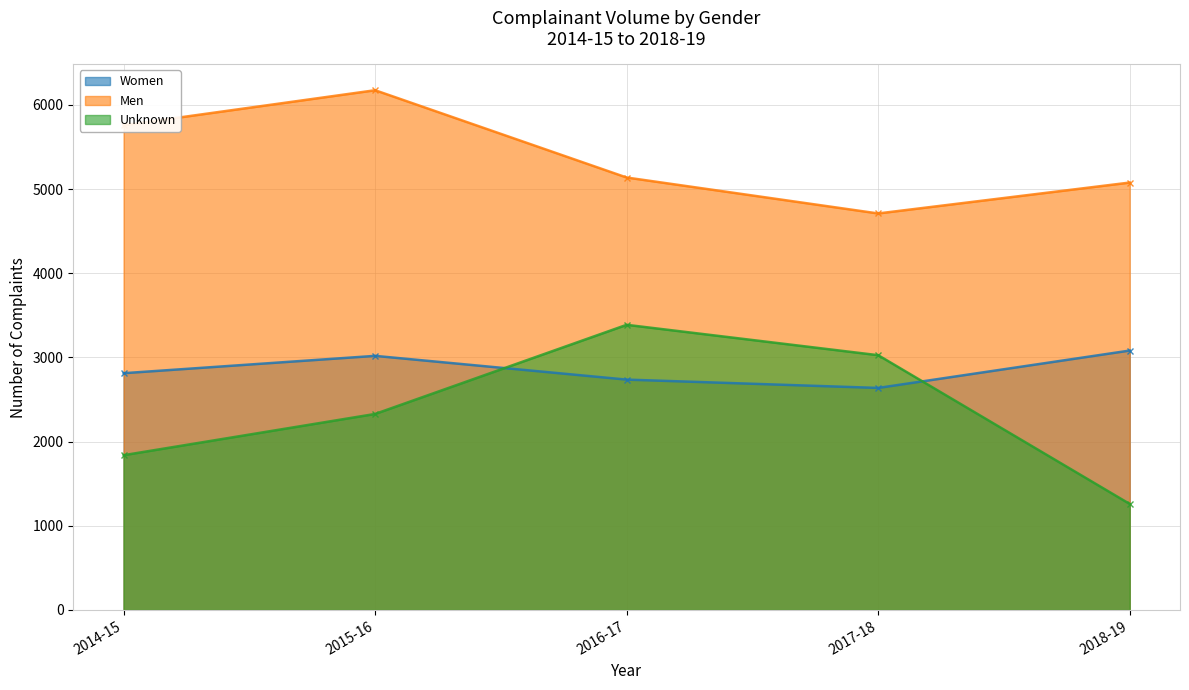

Reading right to left, extract all data points from this chart.

Women: 2018-19=3082	2017-18=2638	2016-17=2737	2015-16=3019	2014-15=2813
Men: 2018-19=5078	2017-18=4711	2016-17=5138	2015-16=6175	2014-15=5759
Unknown: 2018-19=1260	2017-18=3027	2016-17=3388	2015-16=2329	2014-15=1839